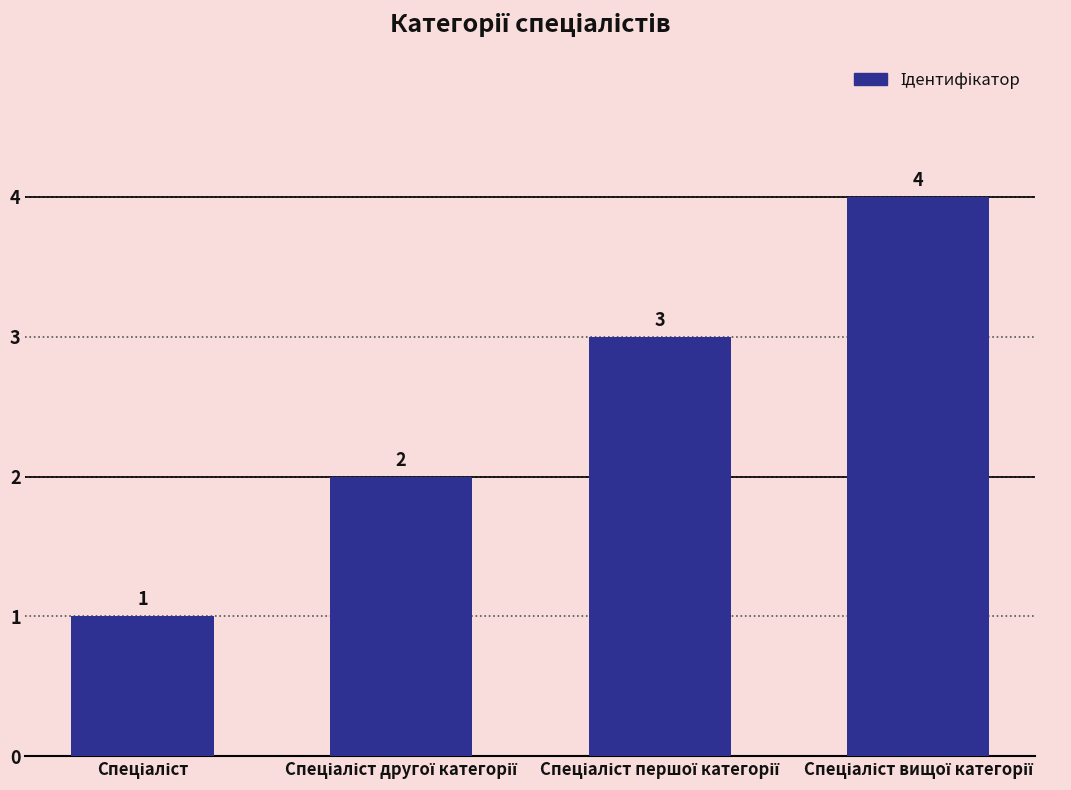

What is the smallest value displayed?

1